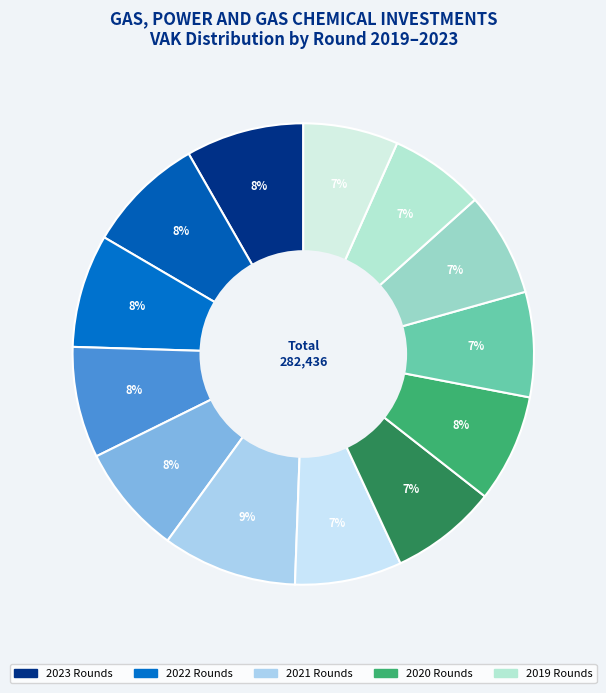

Count the number of slices in the pie.

13